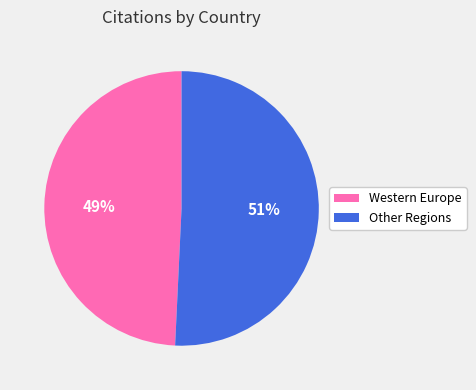

Count the number of slices in the pie.

2